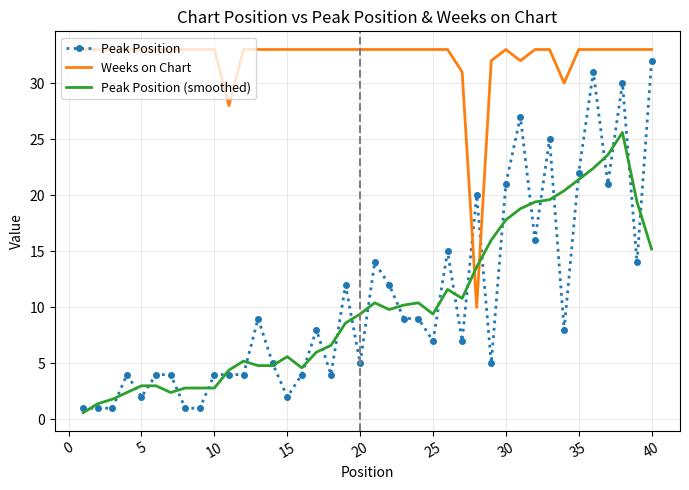

After their last crossing, which series has the higher values: Peak Position (smoothed) or Weeks on Chart?

Weeks on Chart